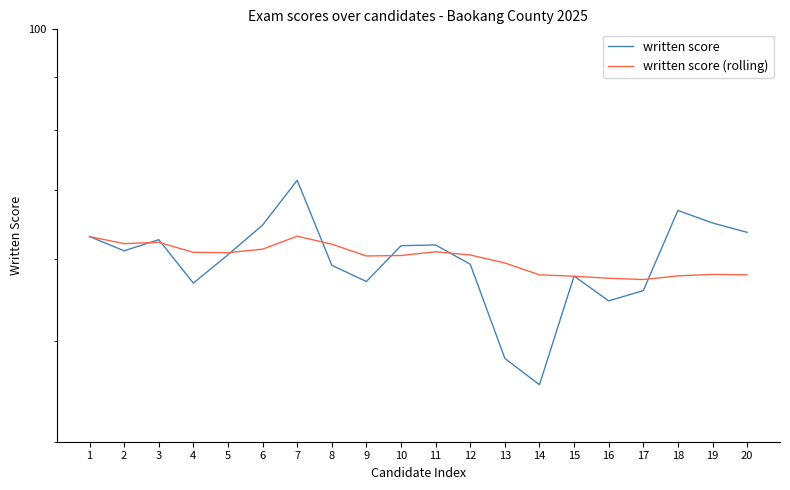

Which series has the largest total across all categories?

written score (rolling)